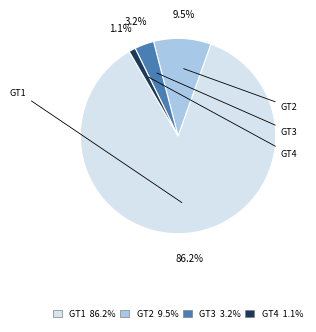

What is the total percentage of GT3 and GT2?

12.7%